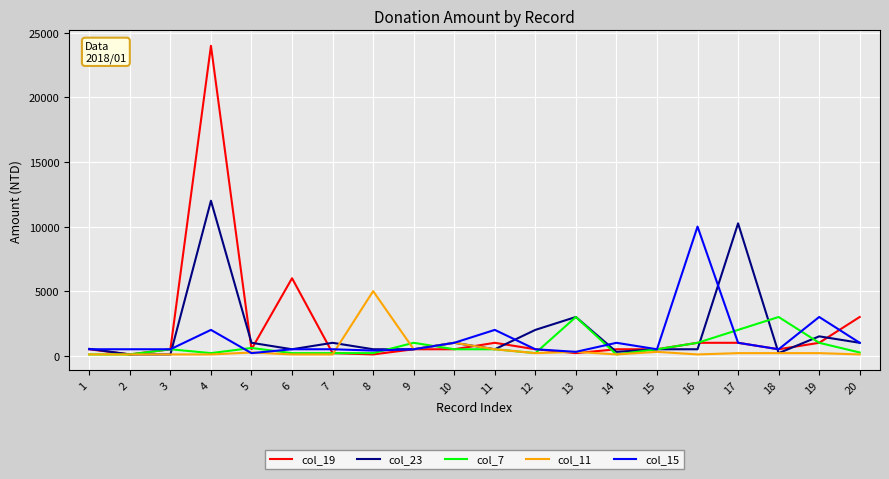

At which category is the sum across all series the highest?

4